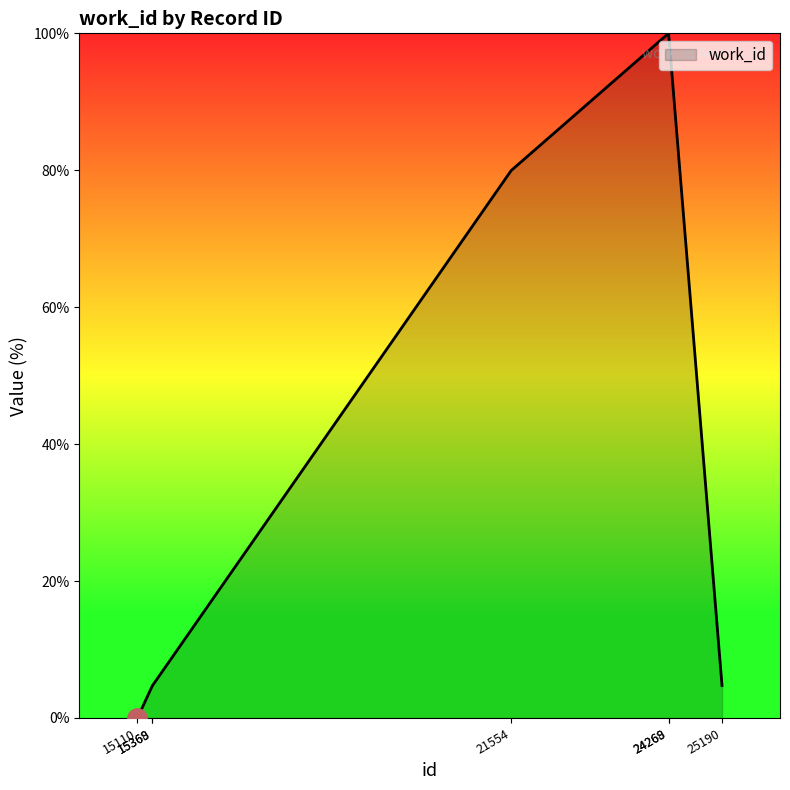

Reading right to left, extract all data points from this chart.

4.7	100.0	100.0	80.0	4.7	4.7	0.0